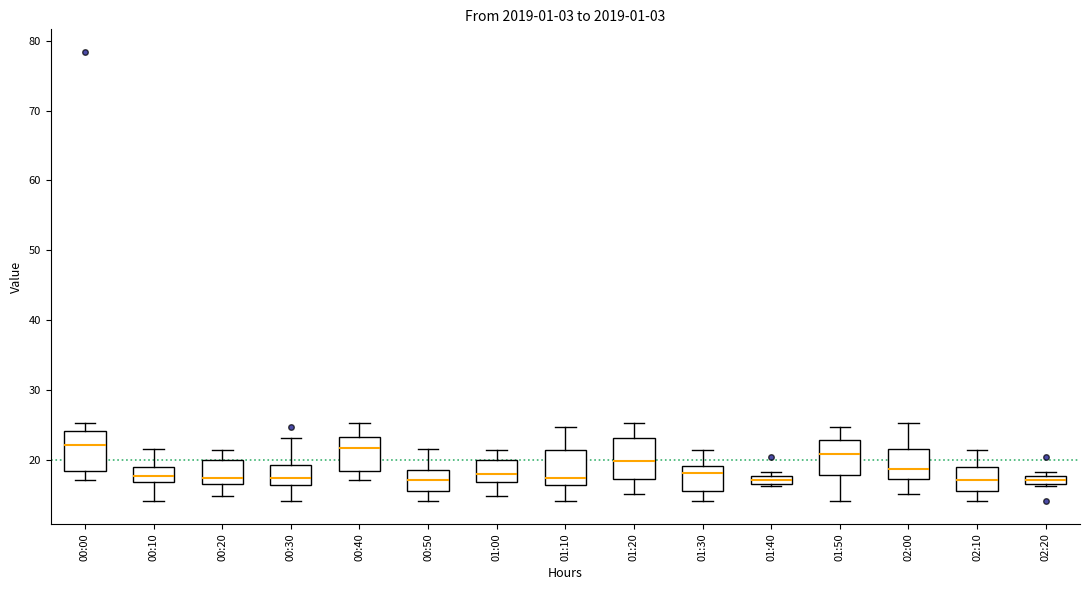

Where does the median line of the box for 01:30 sit on the y-axis? The values are not printed on the chart, so give them approximately, as read against the axis.

18